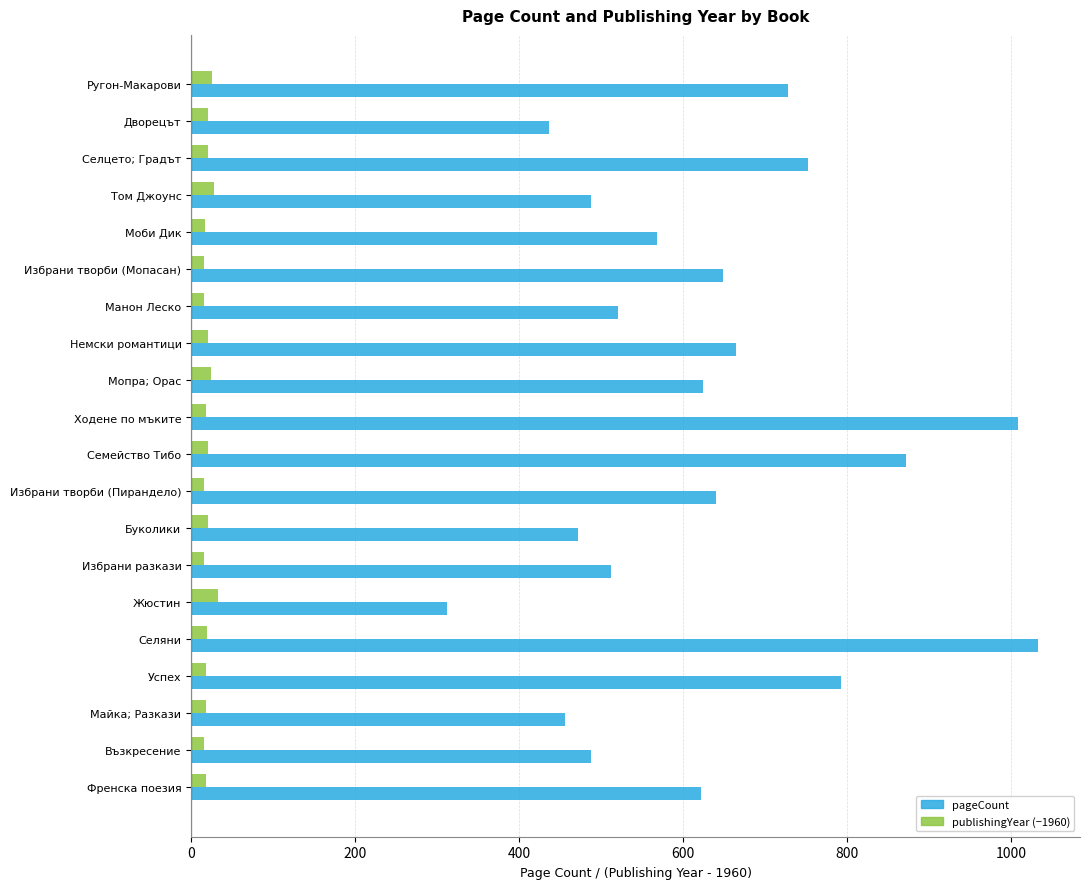

How many categories are shown in the chart?

20